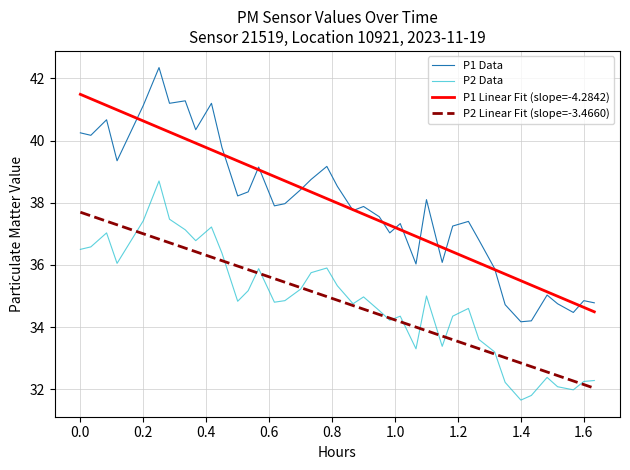

List the series in order of their peak value, lowest first.

P2 Linear Fit (slope=-3.4660), P2 Data, P1 Linear Fit (slope=-4.2842), P1 Data